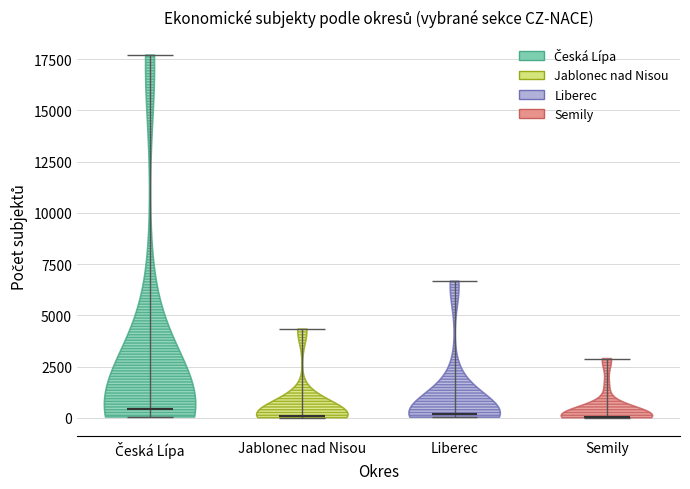

Reading left to right, read every violin against the y-axis: where its median line is, and the lowest and highest points it reaches. The values are not printed on the chart, so give them approximately, as read against the axis.

Česká Lípa: median line 500, lowest point 0, highest point 17500
Jablonec nad Nisou: median line 0, lowest point 0, highest point 4500
Liberec: median line 0, lowest point 0, highest point 6500
Semily: median line 0, lowest point 0, highest point 3000